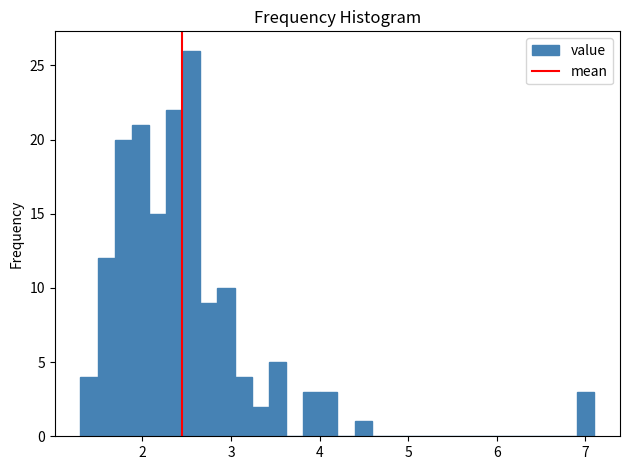

Read against the x-axis, roughly where is the centre of the tallest bar?

2.6